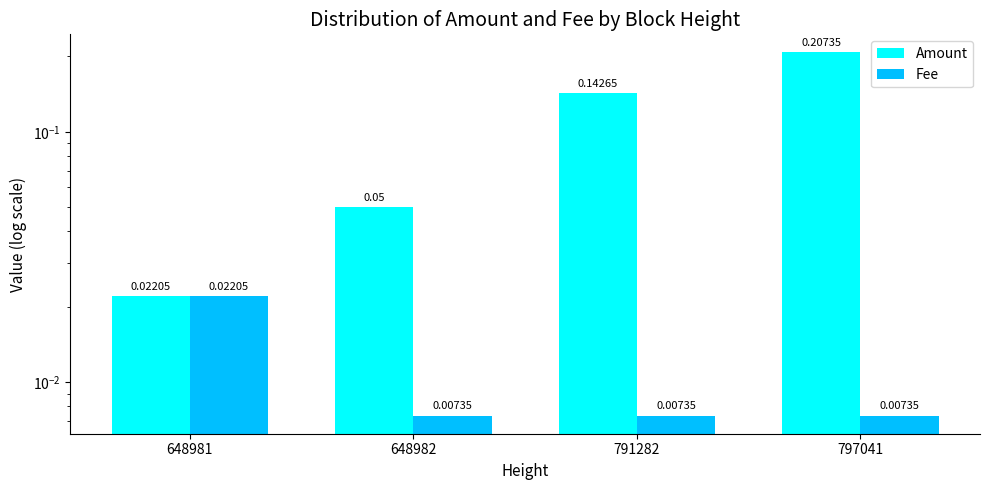

Rank the series at 648981 from lowest to highest value.

Amount, Fee